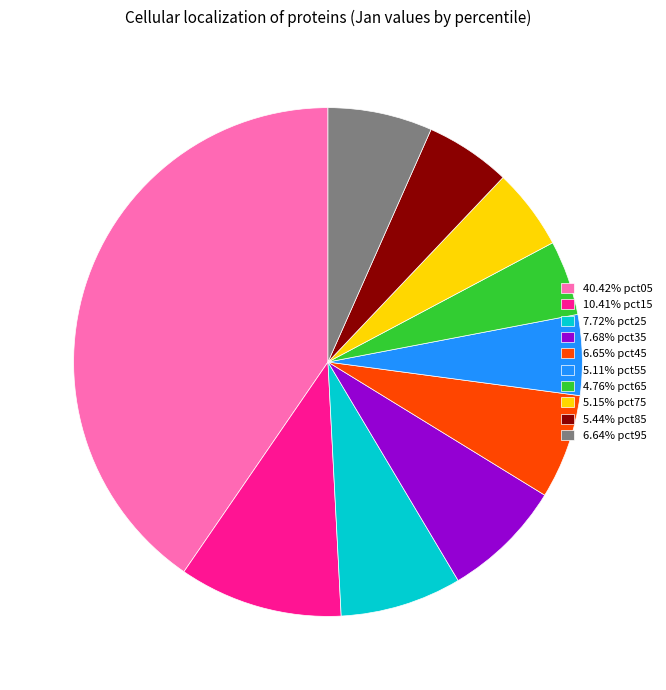

Is there a majority slice in this chart?

No